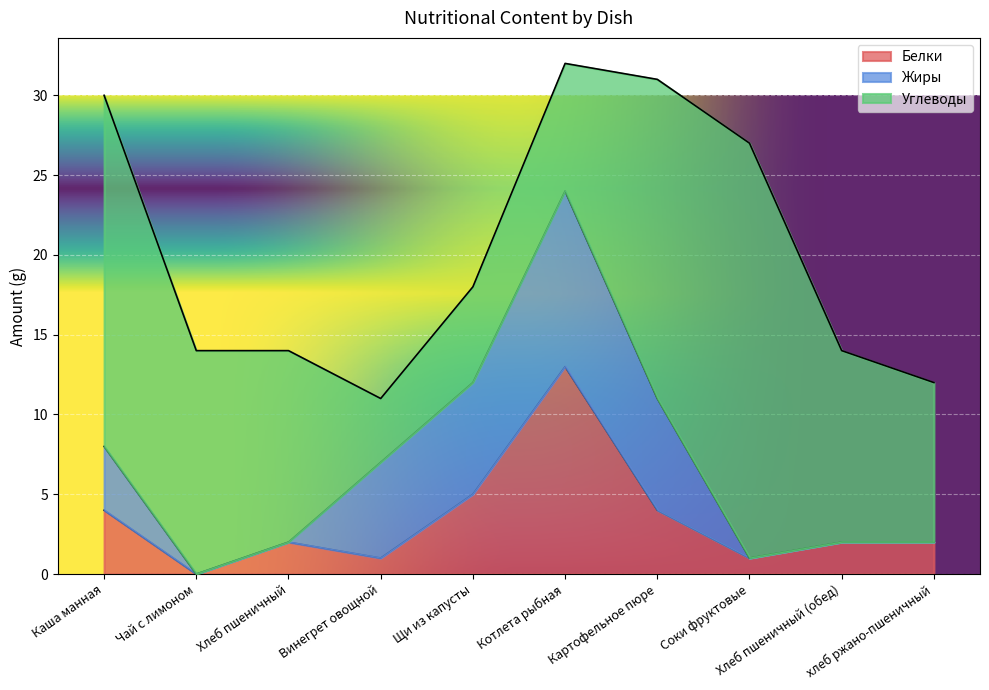

Where does the Белки series first go above 2?

Каша манная